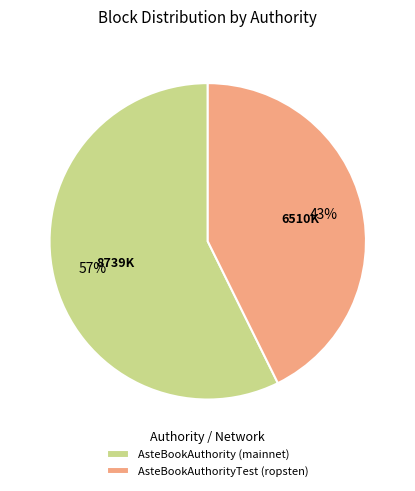

To the nearest percent, what is the combined percentage of AsteBookAuthority (mainnet) and AsteBookAuthorityTest (ropsten)?

100%